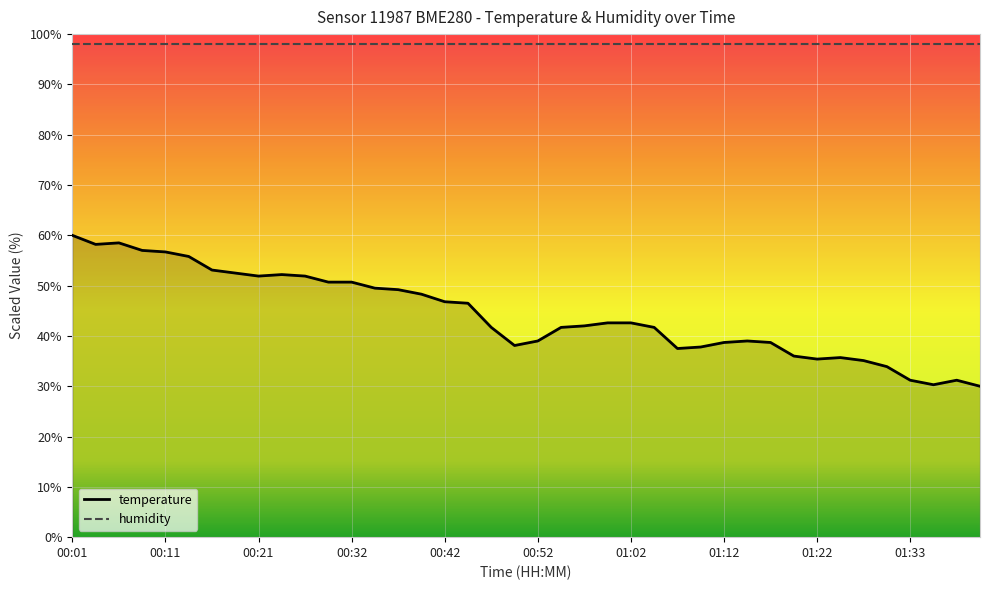

Between 22 and 37, which is larger?

22